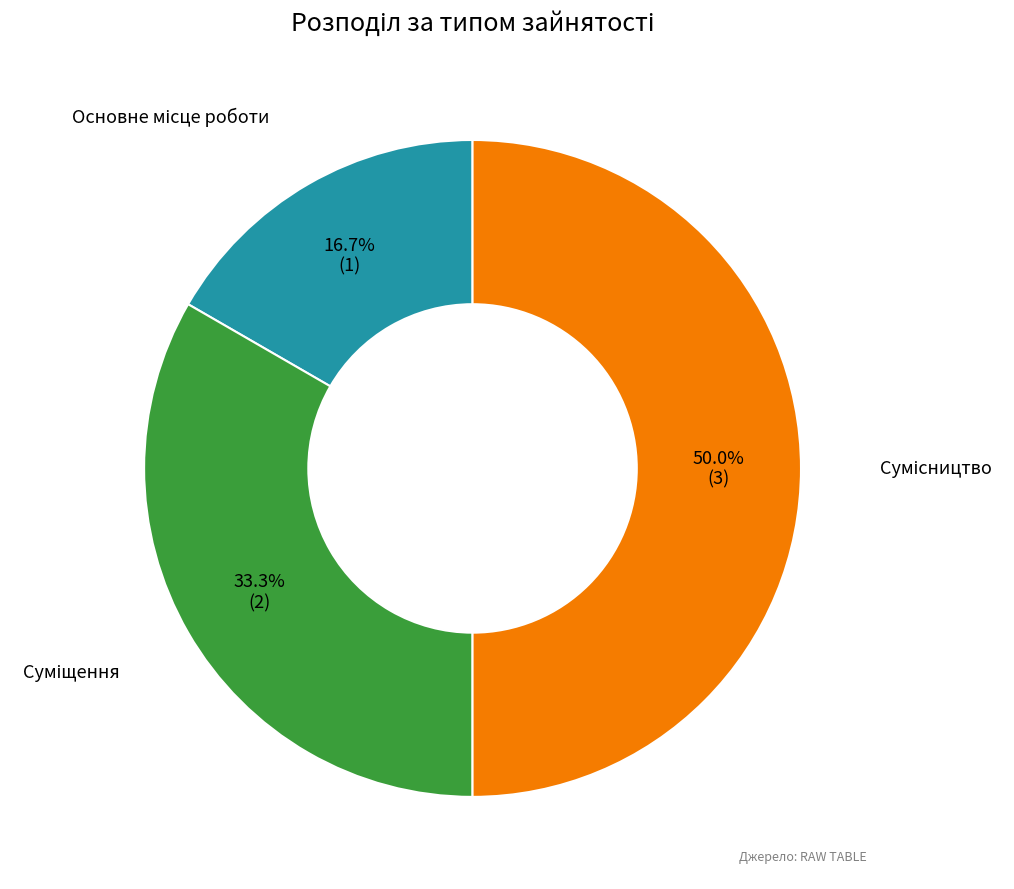

What portion of the pie excludes Суміщення?

66.7%